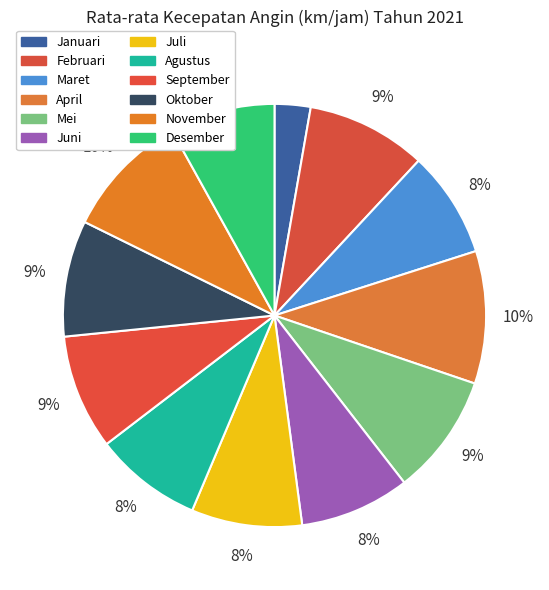

To the nearest percent, what percentage of the pie is April?

10%